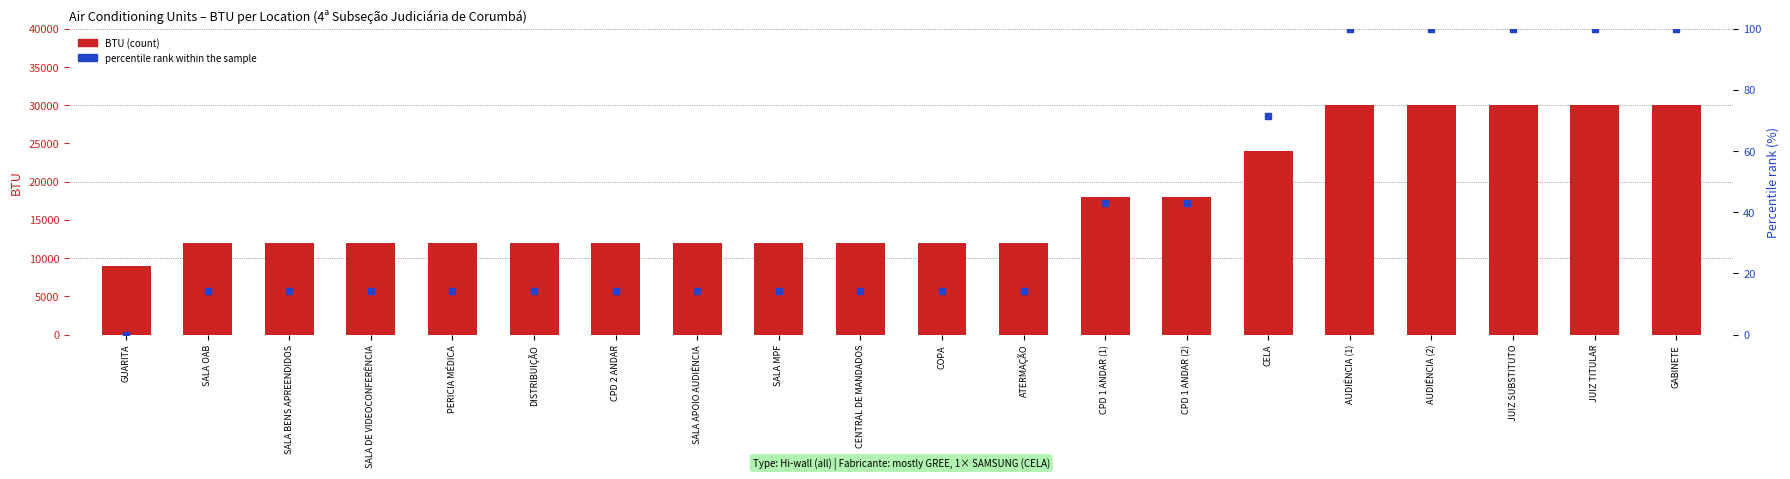

What is the total value across all series at ATERMAÇÃO?

12014.3